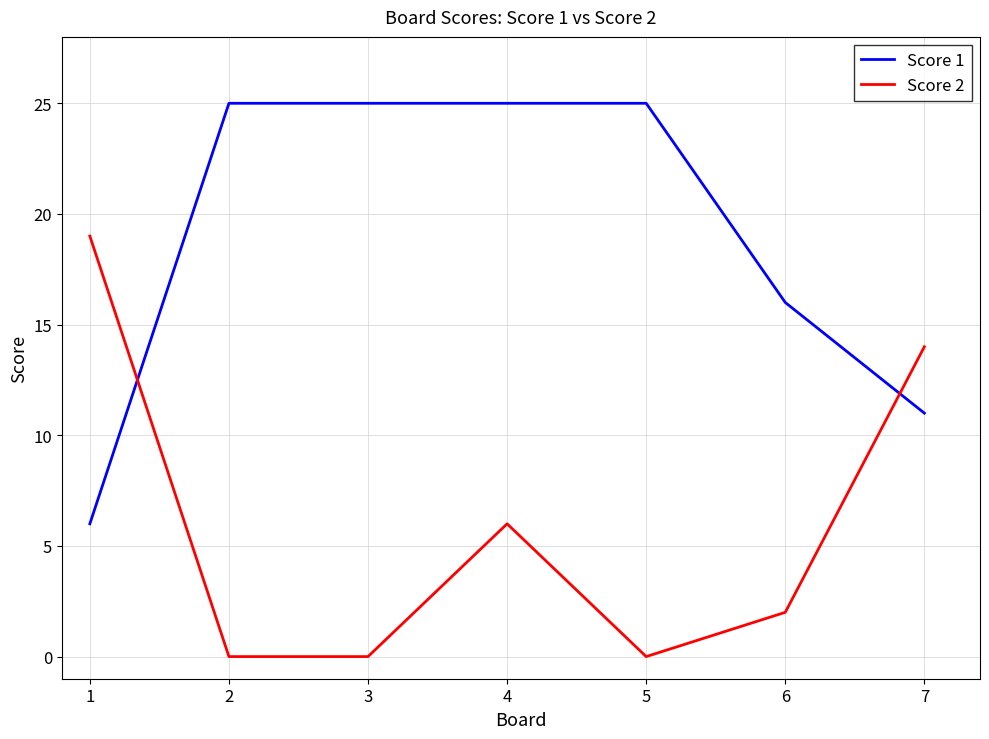

Count the Score 1 values in the range 11 to 25.

6